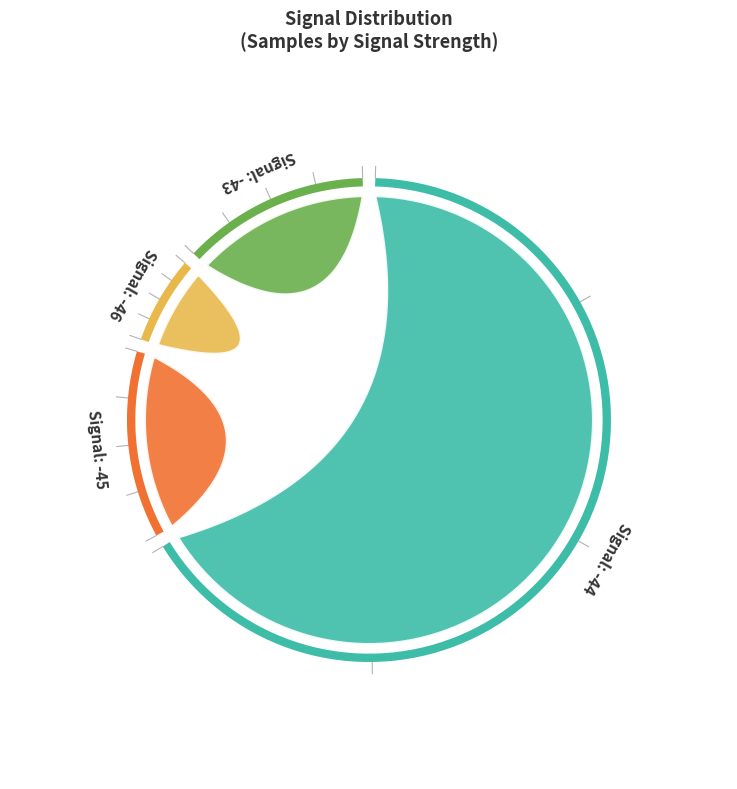

True or false: -44 accounts for 14% of the total.

False